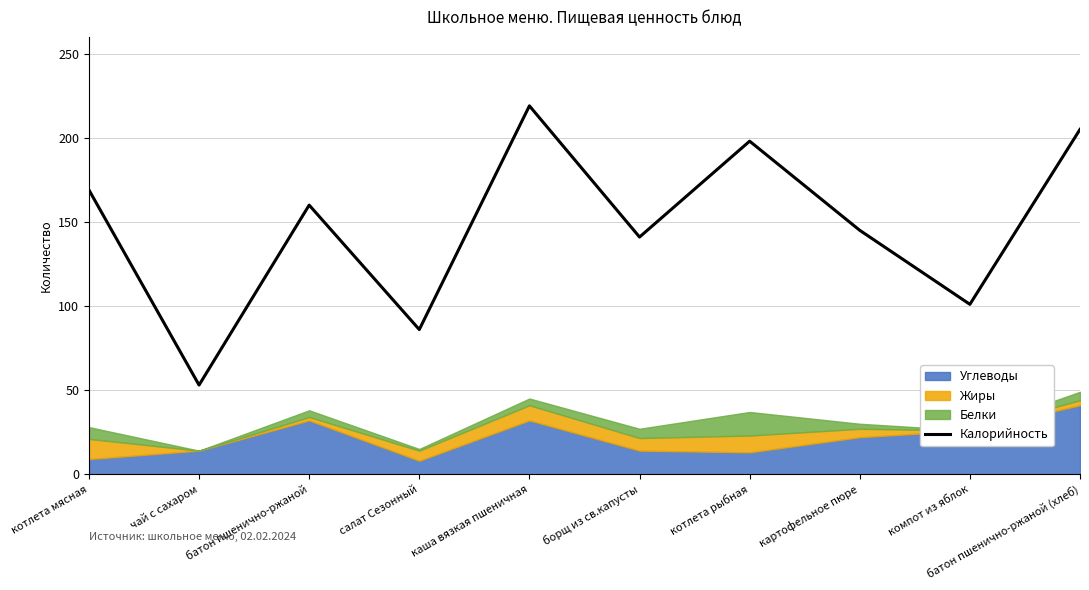

Reading left to right, extract all data points from this chart.

169	53	160	86	219	141	198	145	101	205